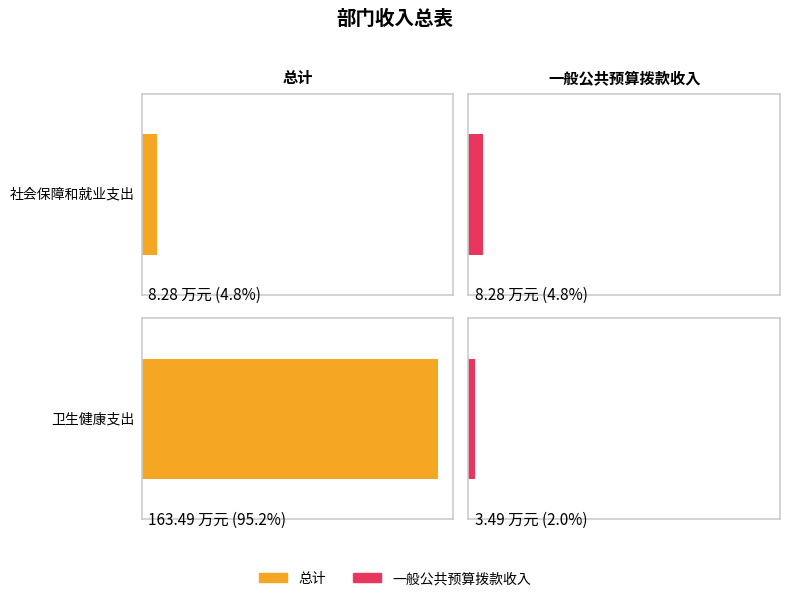

How many data points in 总计 are above 163?

1